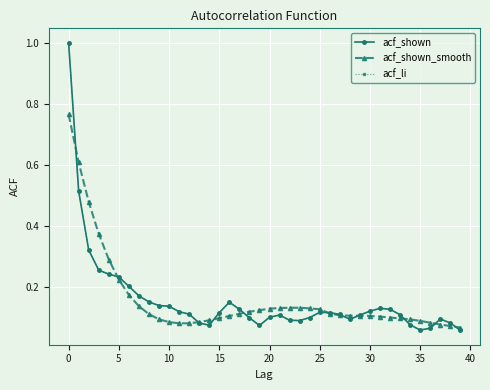

Does the chart have visible grid lines?

Yes